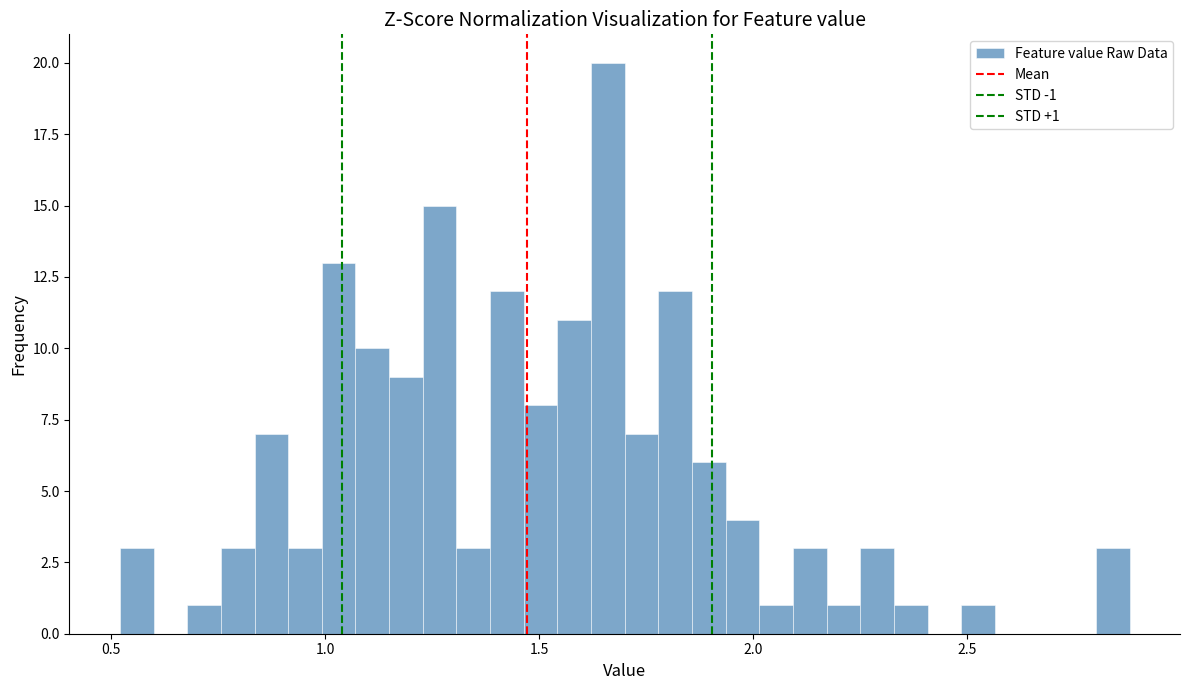

Around what value on the x-axis is the tallest bar? Give the approximate position of its centre, as read against the axis.

1.65